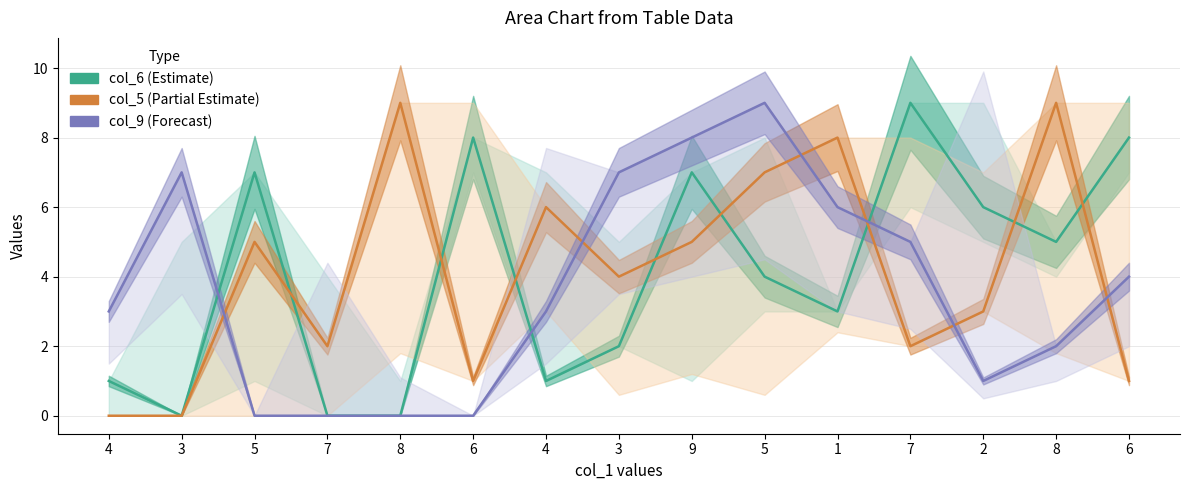

The value of col_5 (Partial Estimate) at 4 is -5. True or false?

False